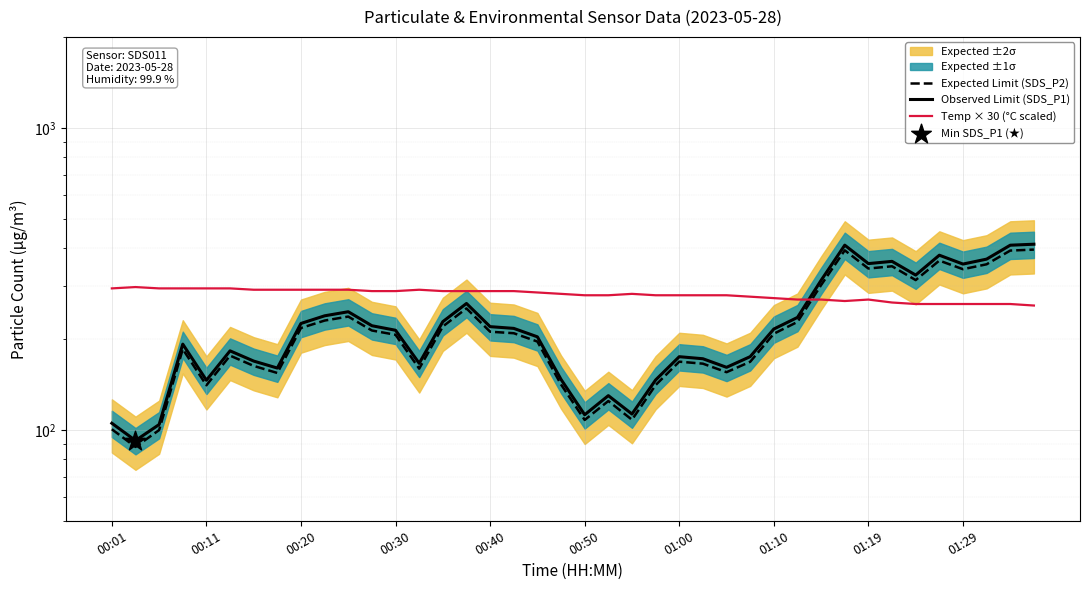

What is the total value across all series at 00:20?

733.5